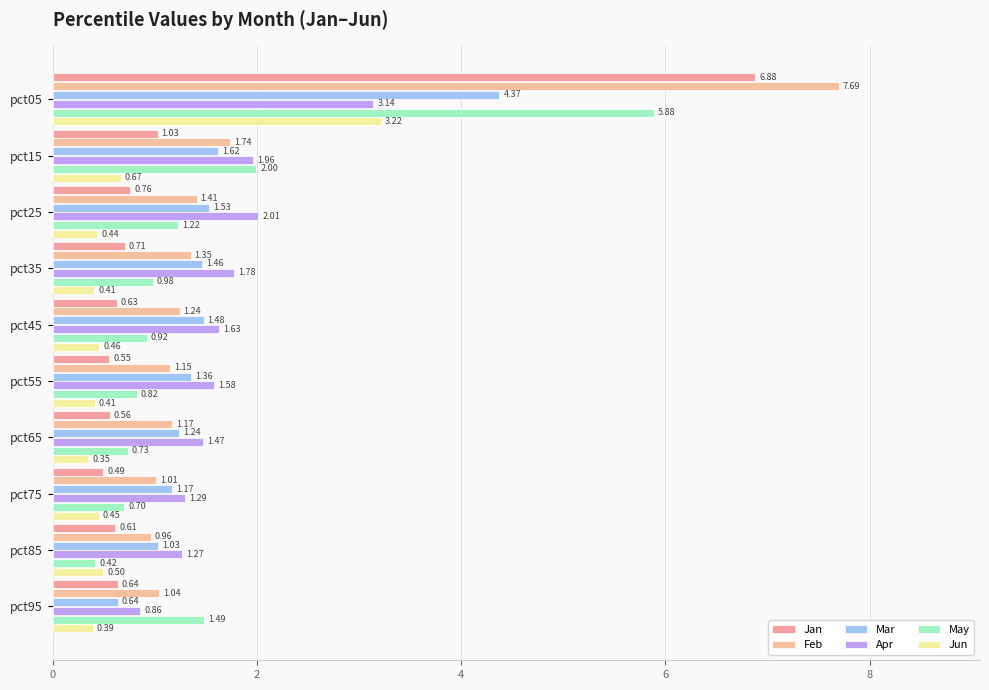

How many data points in Feb are less than 1?

1